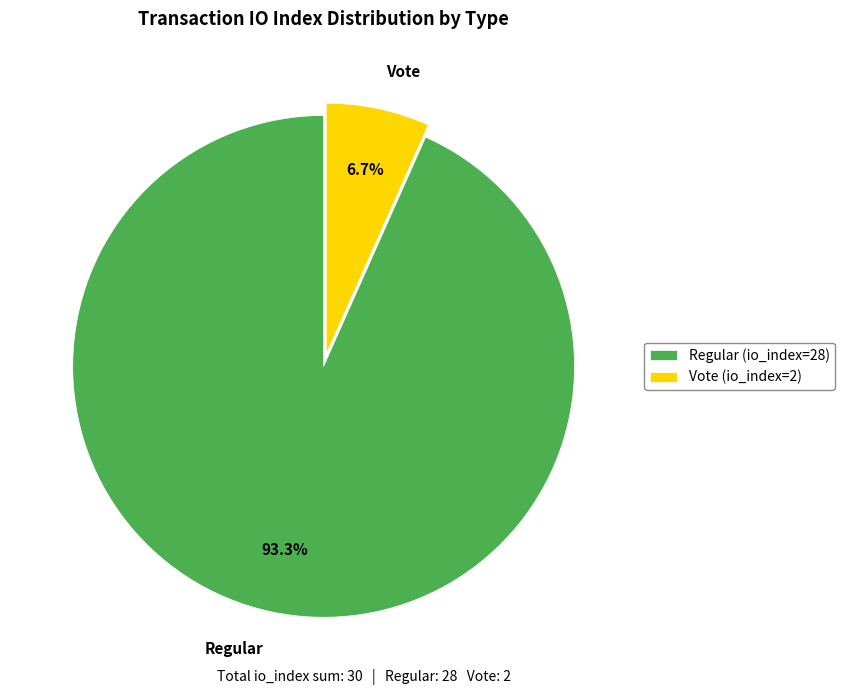

Which has a higher value, Vote or Regular?

Regular